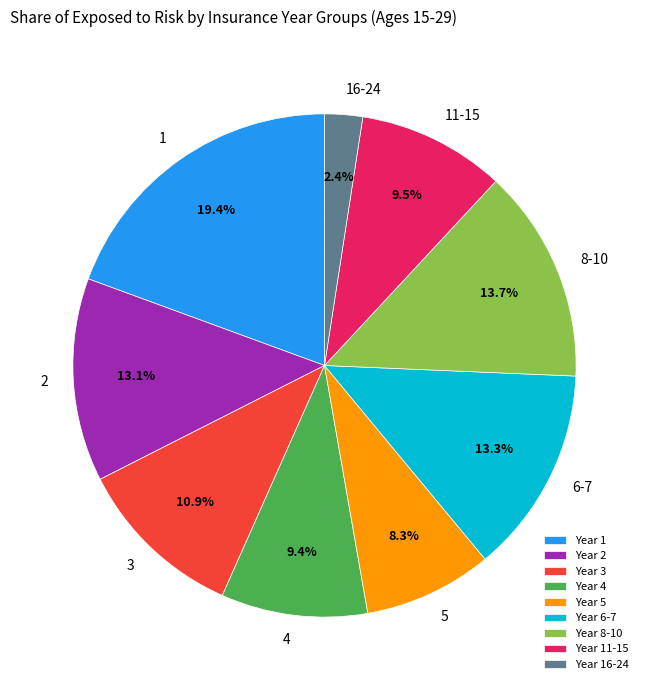

Approximately how many times larger is the value at 2 compared to 3?

1.2